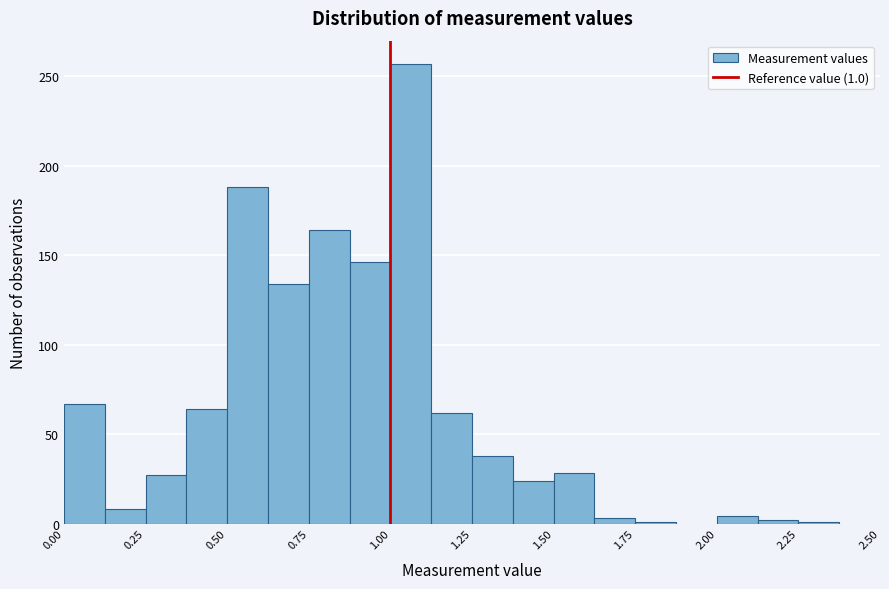

Around what value on the x-axis is the tallest bar? Give the approximate position of its centre, as read against the axis.

1.05